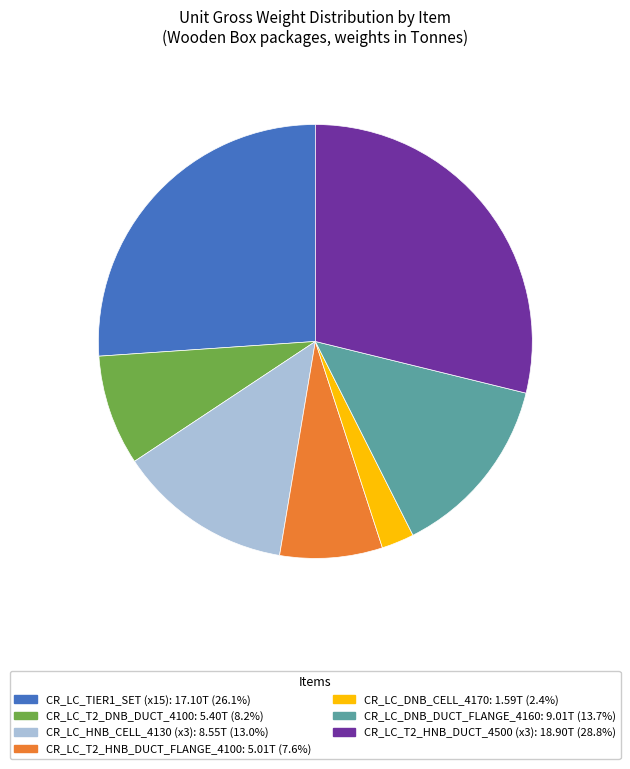

Count the number of slices in the pie.

7